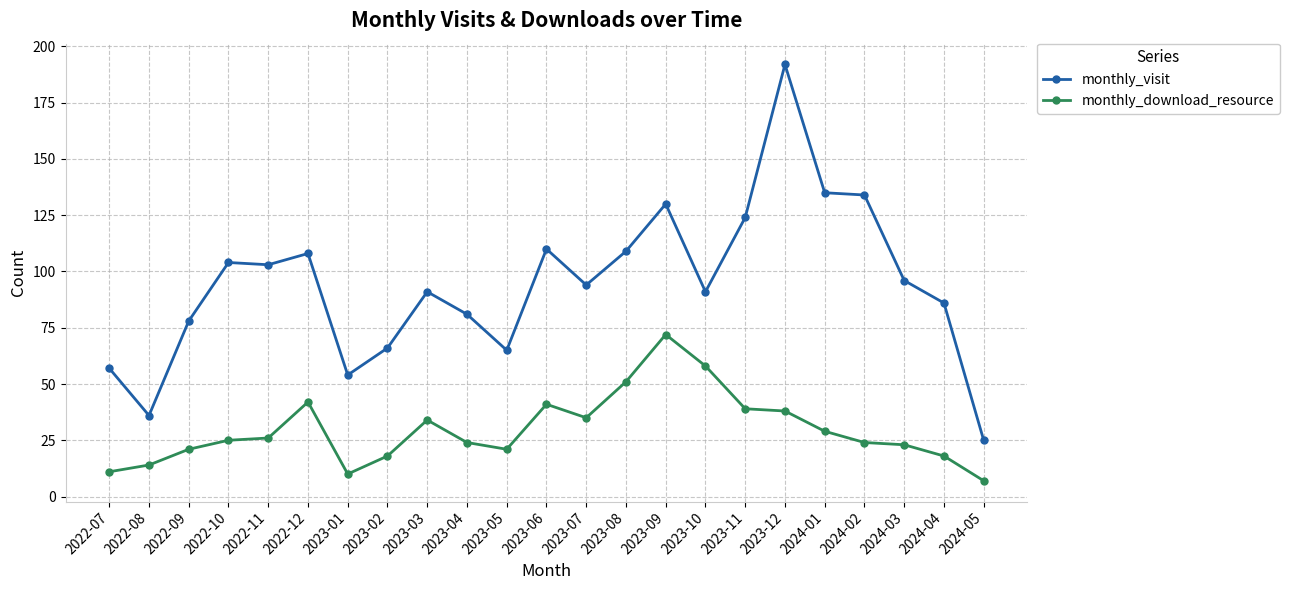

What are all the series names shown in the legend?

monthly_visit, monthly_download_resource